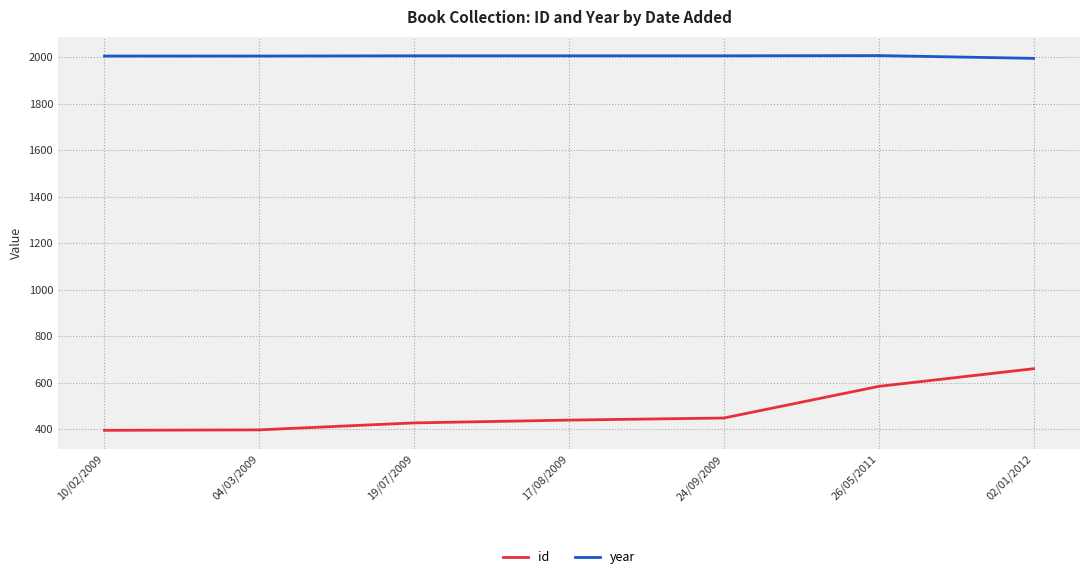

Is it true that id equals 397 at 04/03/2009?

True